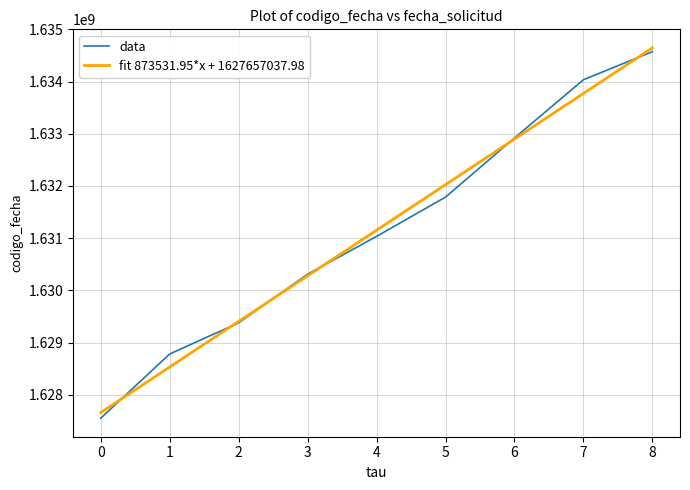

Which series has the widest spread of values?

data